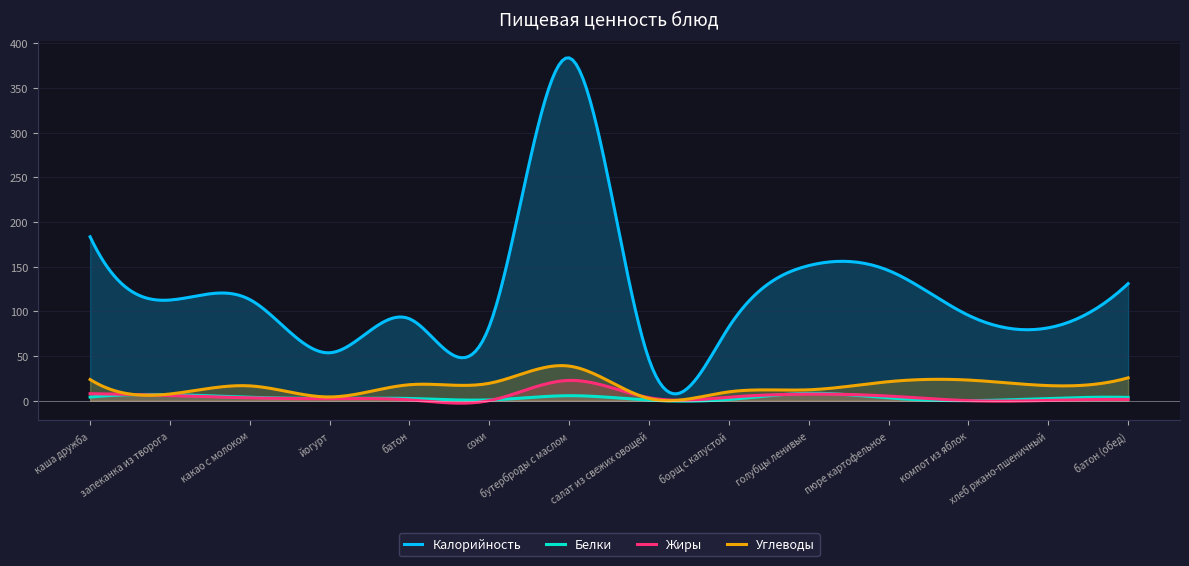

How many lines are shown in the chart?

4